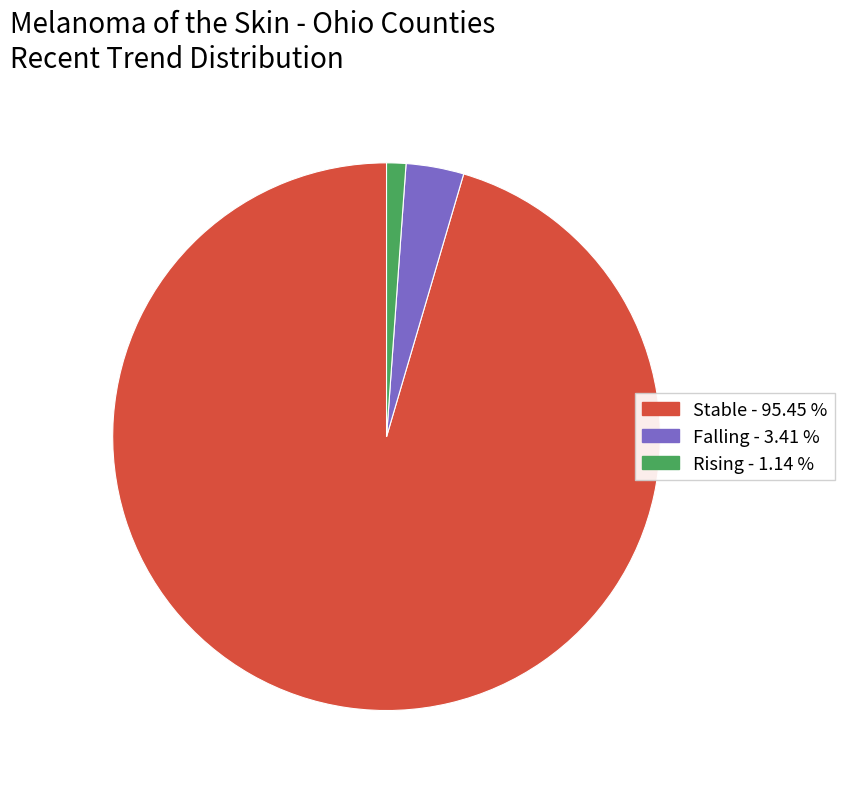

Count the number of slices in the pie.

3